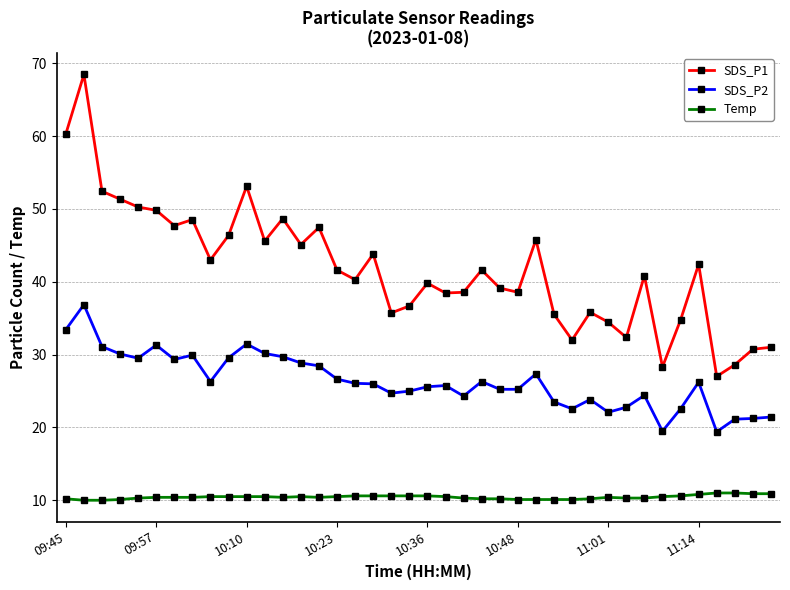

What is the smallest value displayed?

10.0